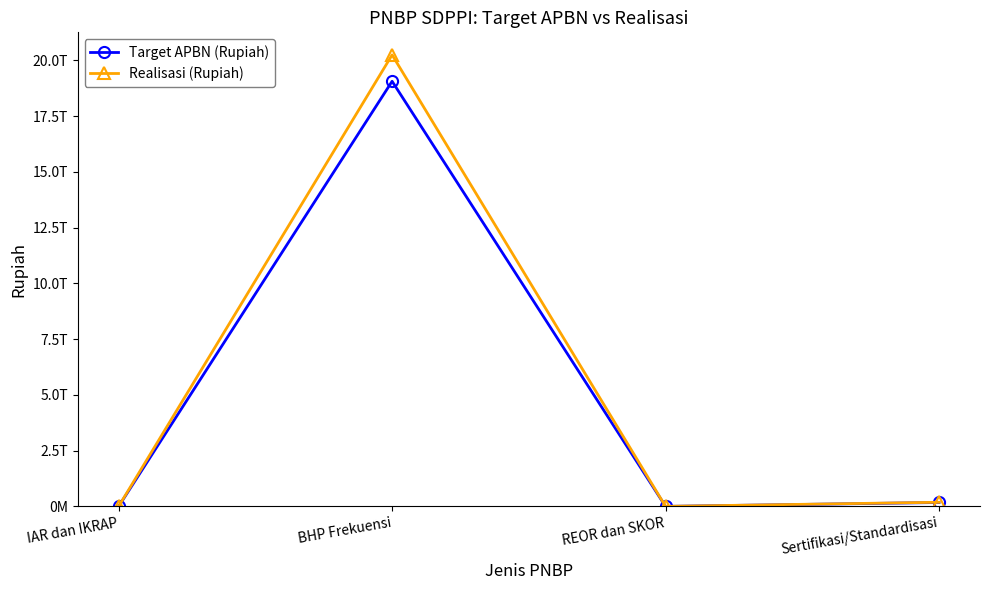

Reading left to right, what are all the values shown in this chart?

Target APBN (Rupiah): IAR dan IKRAP=2500000000	BHP Frekuensi=19065978121000	REOR dan SKOR=350000000	Sertifikasi/Standardisasi=174953892000
Realisasi (Rupiah): IAR dan IKRAP=3596530000	BHP Frekuensi=20249256239934	REOR dan SKOR=451300000	Sertifikasi/Standardisasi=185099654000